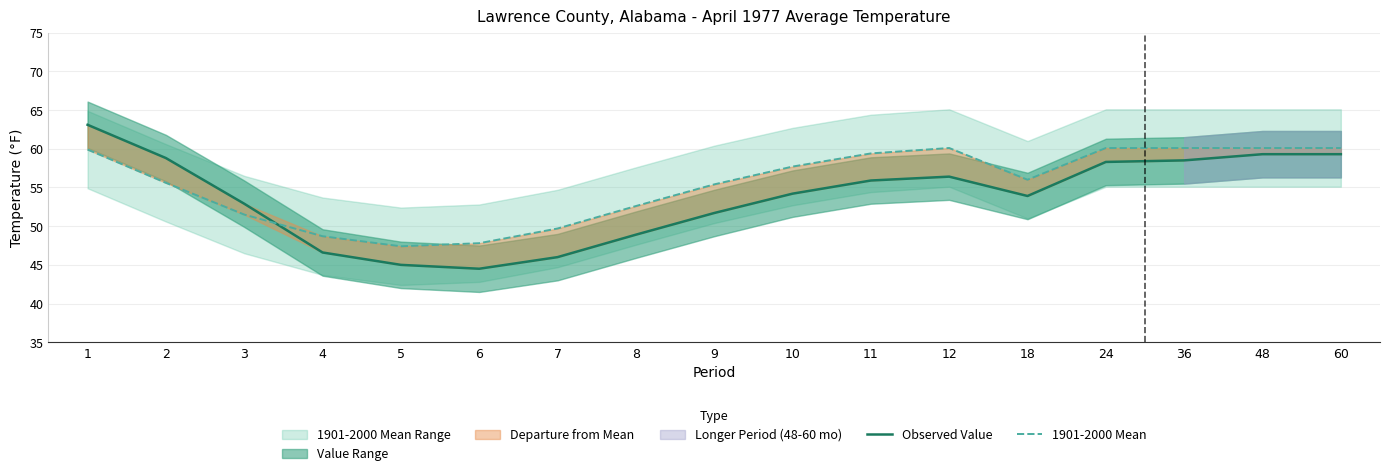

True or false: Observed Value and 1901-2000 Mean intersect in this chart.

True